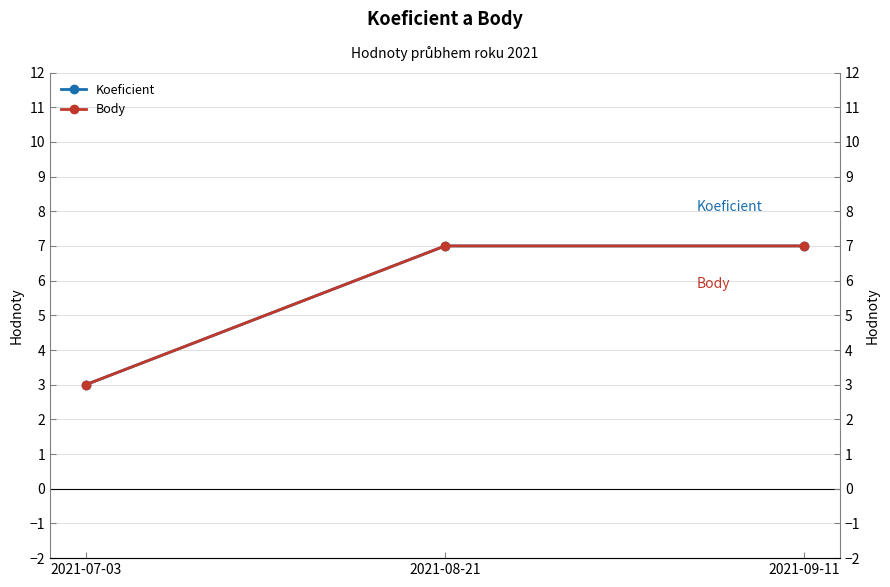

Where is Body nearest to the value 5?

2021-07-03